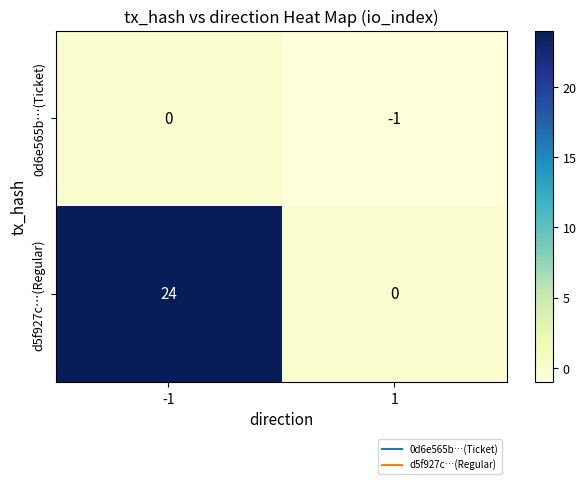

Reading left to right, transcribe all the data shown in this chart.

0d6e565b…(Ticket): -1=0	1=-1
d5f927c…(Regular): -1=24	1=0